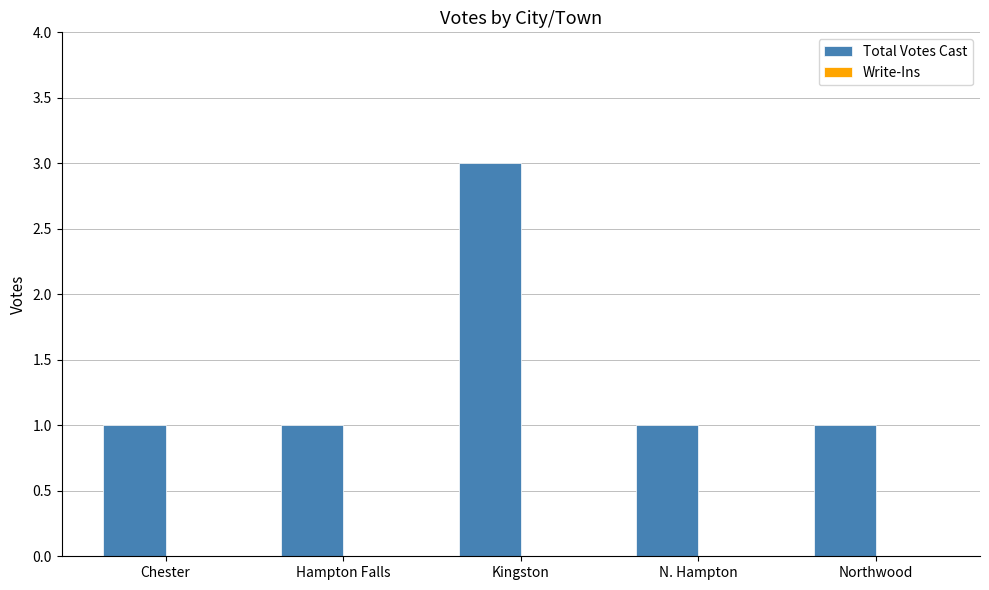

At which category does the chart reach its peak across all series?

Kingston